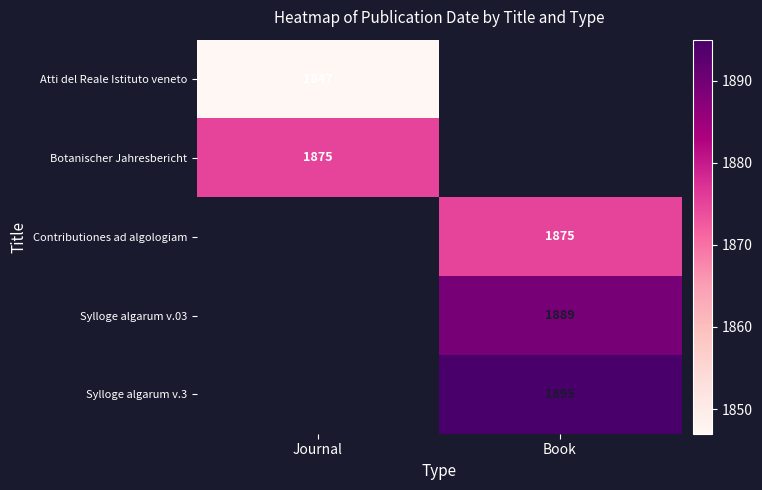

Is it true that Atti del Reale Istituto veneto equals 723 at Journal?

False